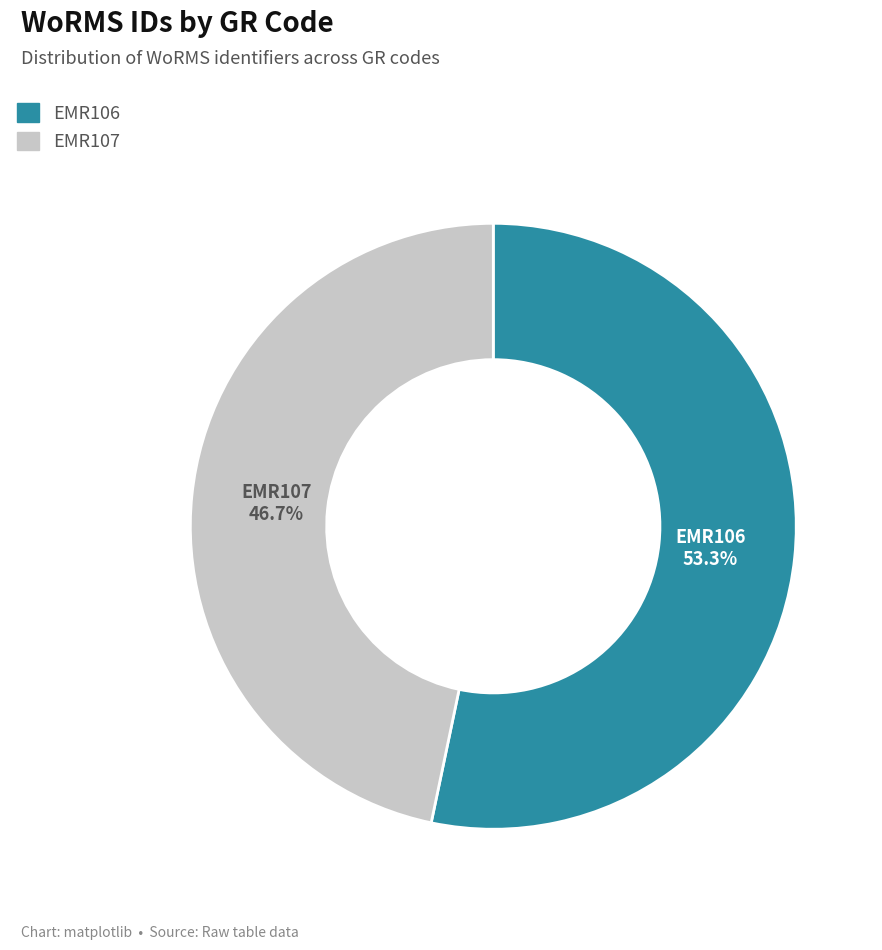

Rank the categories by value from lowest to highest.

EMR107, EMR106